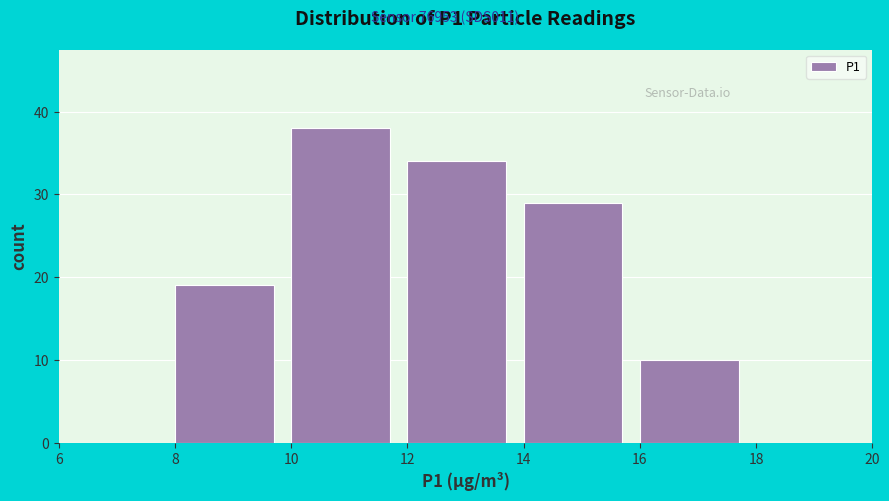

How tall is the bar that spans 16 to 18 on the x-axis? The values are not printed on the chart, so give them approximately, as read against the axis.

10